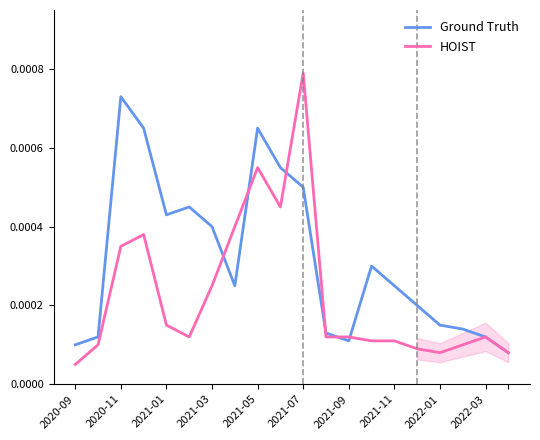

Rank the series by their average value, from lowest to highest.

HOIST, Ground Truth